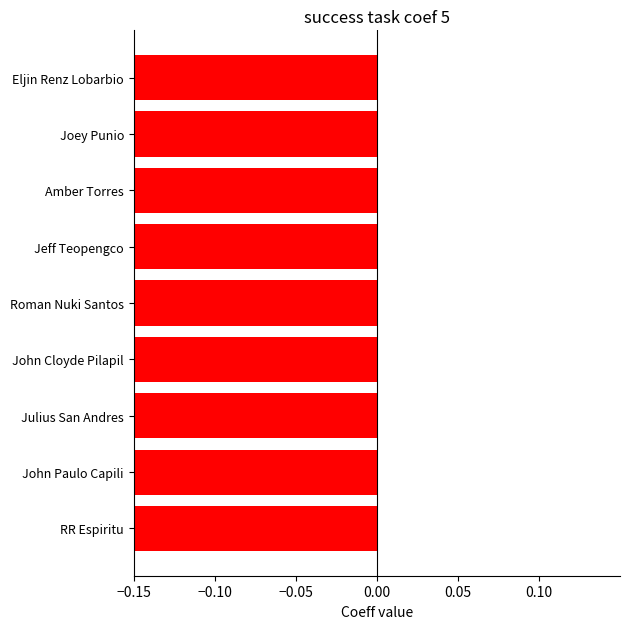

The value at Eljin Renz Lobarbio is -1.4. True or false?

False